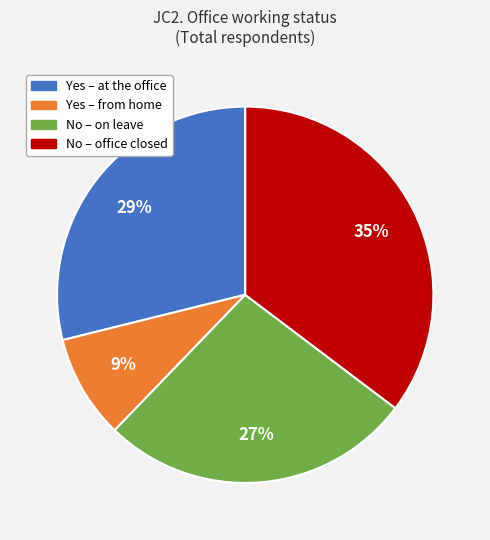

To the nearest percent, what is the average slice percentage?

25%